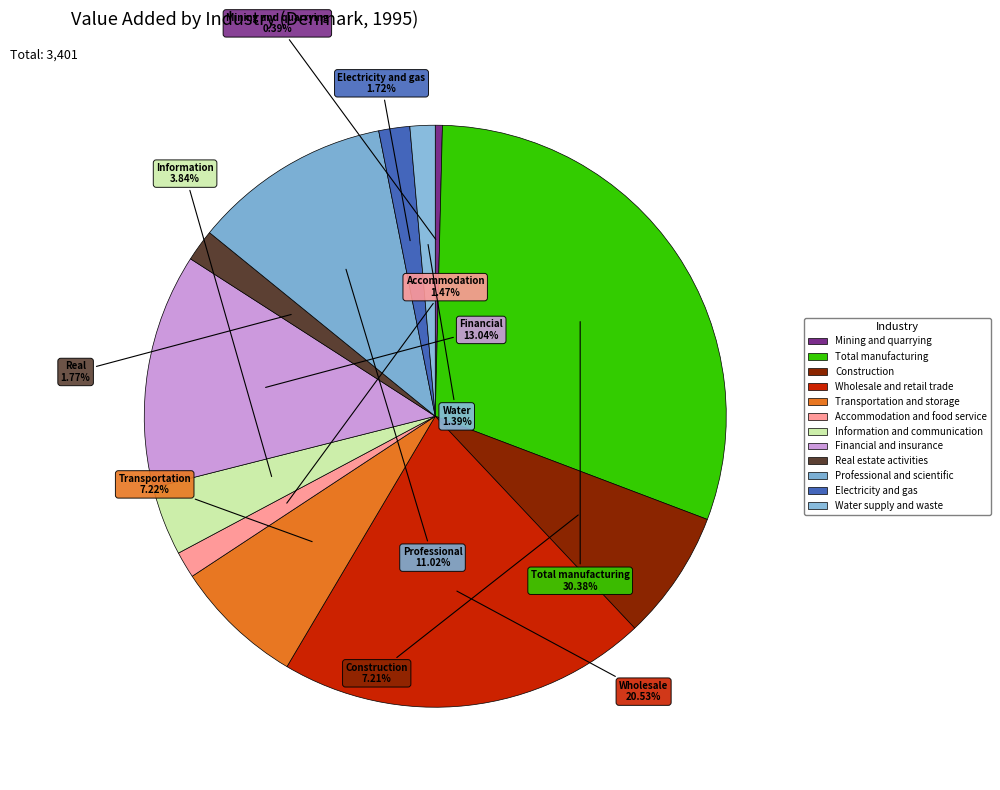

What percentage is the Water supply and waste slice, to the nearest percent?

1%